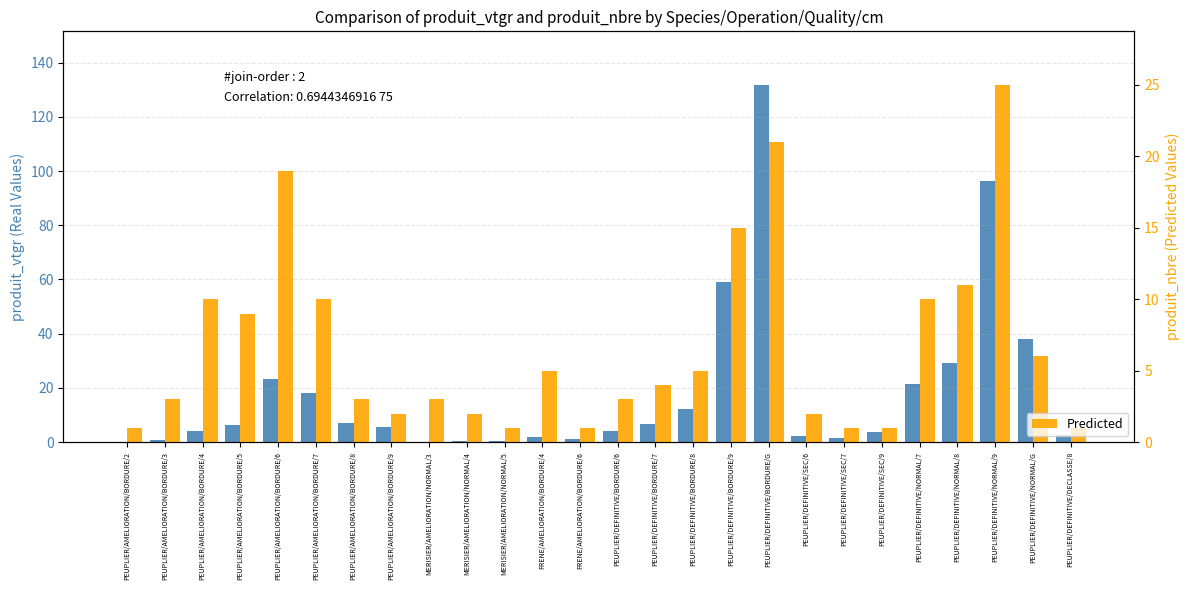

How many bars are there in each group?

2